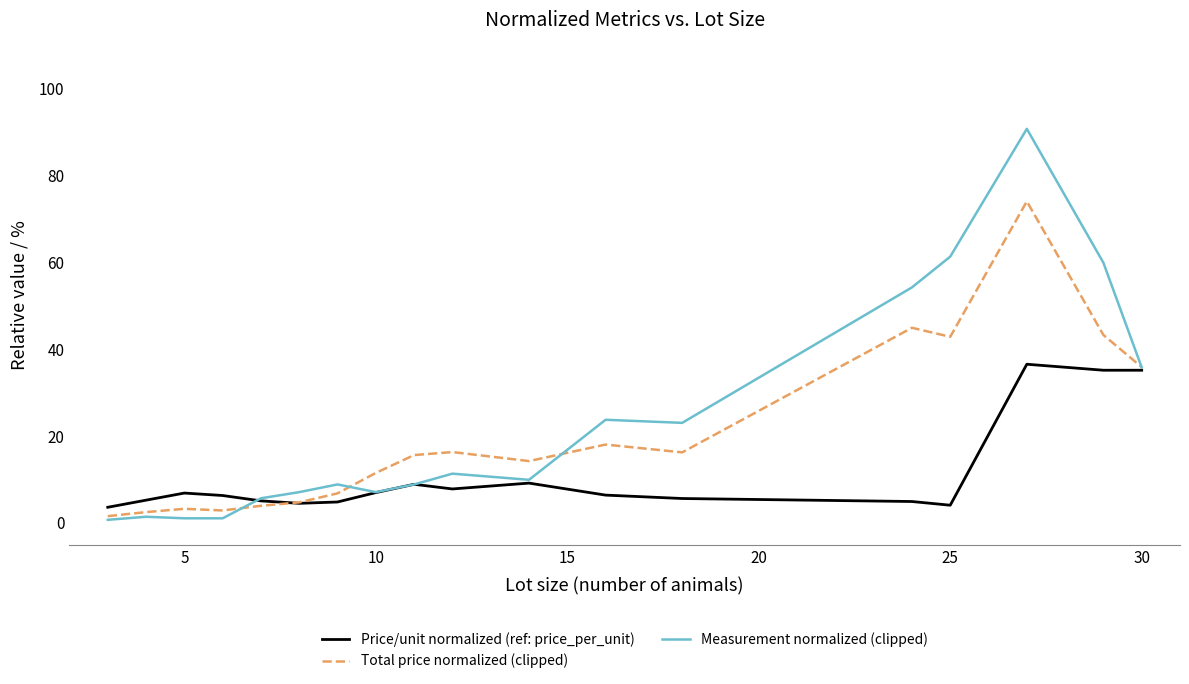

How many categories are shown in the chart?

18